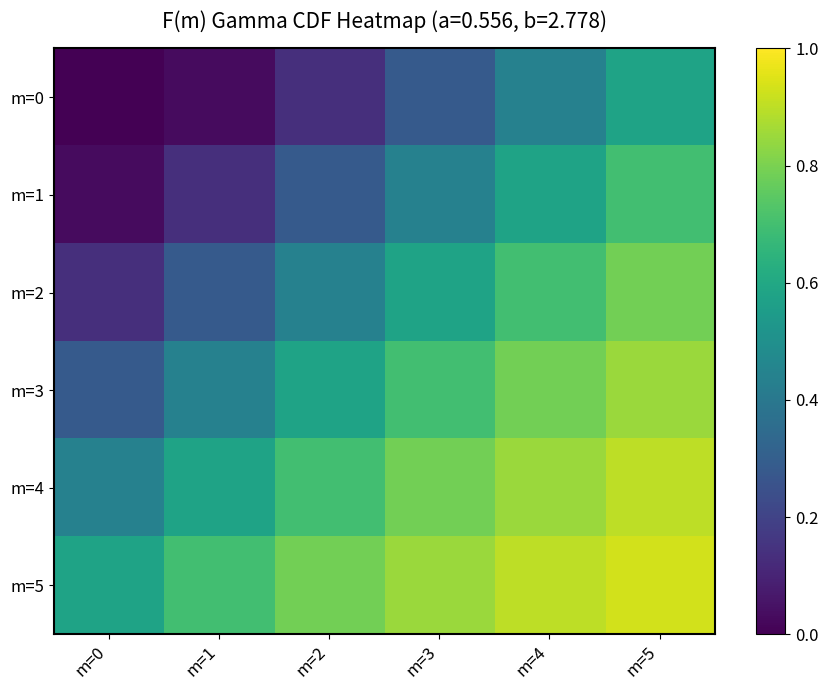

Reading left to right, list all the values displayed in this chart.

m=0: m=0=0.0	m=1=0.0	m=2=0.1	m=3=0.3	m=4=0.4	m=5=0.6
m=1: m=0=0.0	m=1=0.1	m=2=0.3	m=3=0.4	m=4=0.6	m=5=0.7
m=2: m=0=0.1	m=1=0.3	m=2=0.4	m=3=0.6	m=4=0.7	m=5=0.8
m=3: m=0=0.3	m=1=0.4	m=2=0.6	m=3=0.7	m=4=0.8	m=5=0.9
m=4: m=0=0.4	m=1=0.6	m=2=0.7	m=3=0.8	m=4=0.9	m=5=0.9
m=5: m=0=0.6	m=1=0.7	m=2=0.8	m=3=0.9	m=4=0.9	m=5=0.9